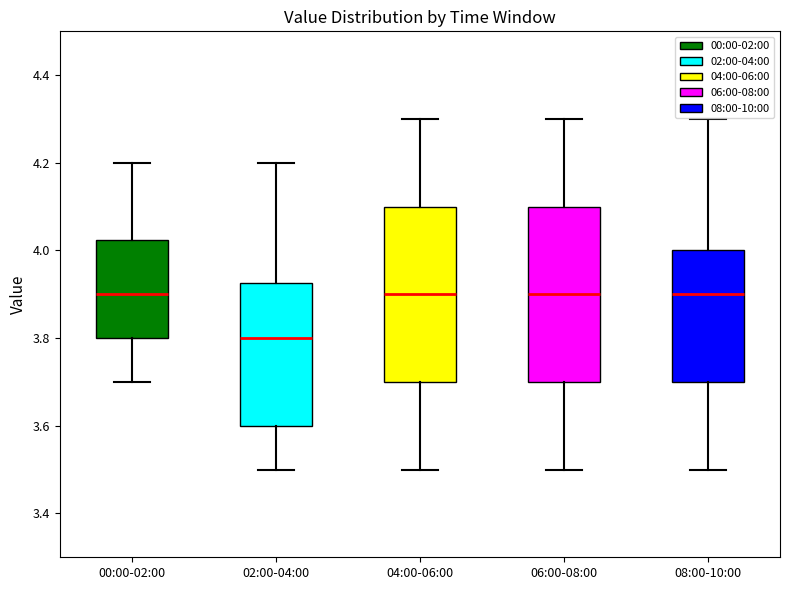

Reading left to right, transcribe this box plot: for each box, give where its median line is, the range the box spans, and where its two whiskers end, as read against the y-axis. The values are not printed on the chart, so give them approximately, as read against the axis.

00:00-02:00: median 3.90, box 3.80 to 4.02, whiskers 3.70 to 4.20
02:00-04:00: median 3.80, box 3.60 to 3.92, whiskers 3.50 to 4.20
04:00-06:00: median 3.90, box 3.70 to 4.10, whiskers 3.50 to 4.30
06:00-08:00: median 3.90, box 3.70 to 4.10, whiskers 3.50 to 4.30
08:00-10:00: median 3.90, box 3.70 to 4.00, whiskers 3.50 to 4.30